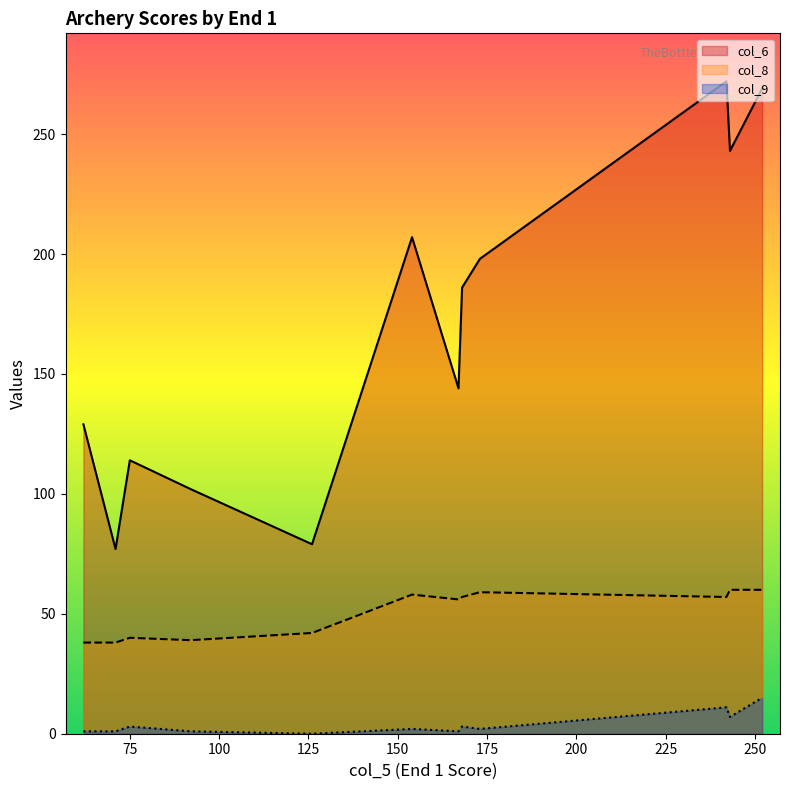

Count the number of categories in the chart.

14